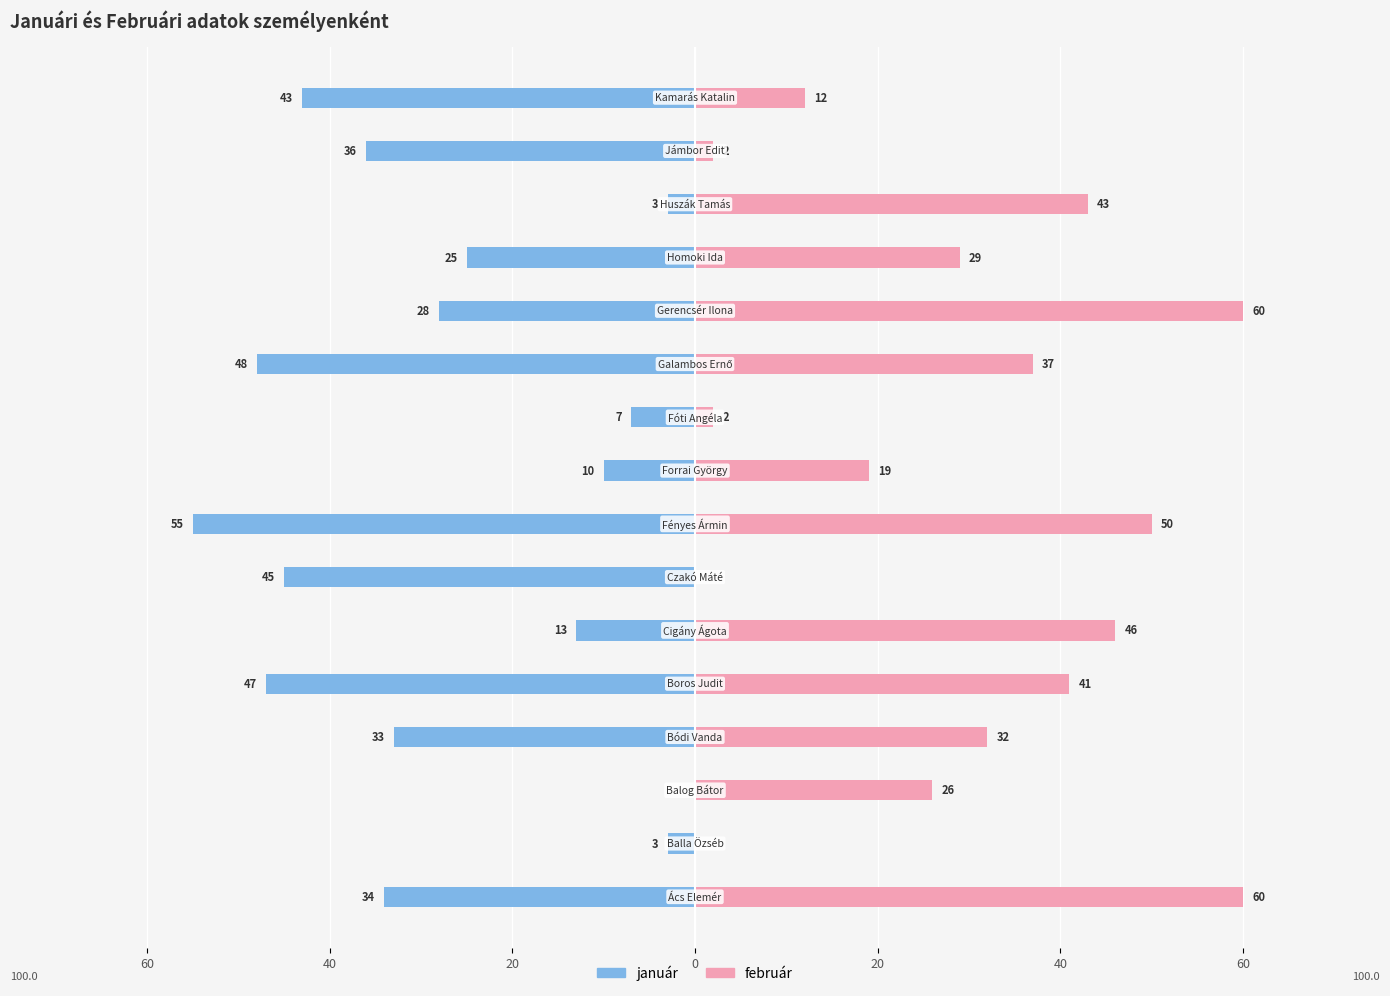

Which series has the largest total across all categories?

február